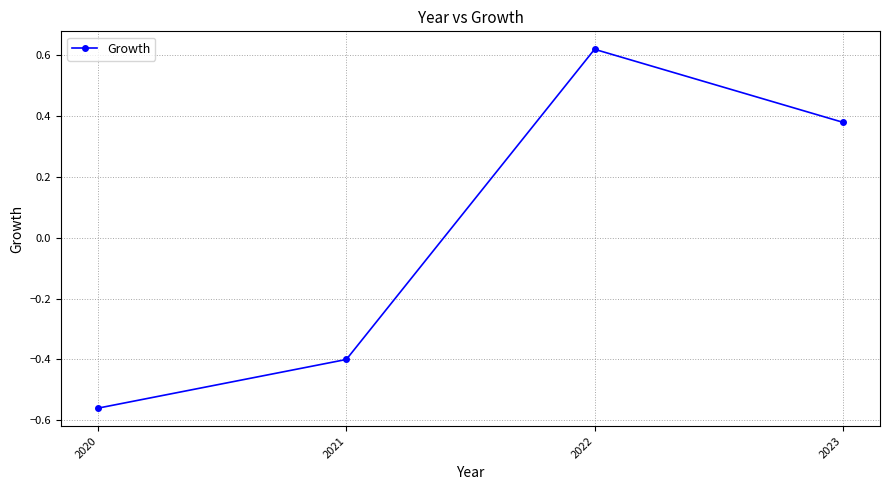

Between 2023 and 2022, which is larger?

2022